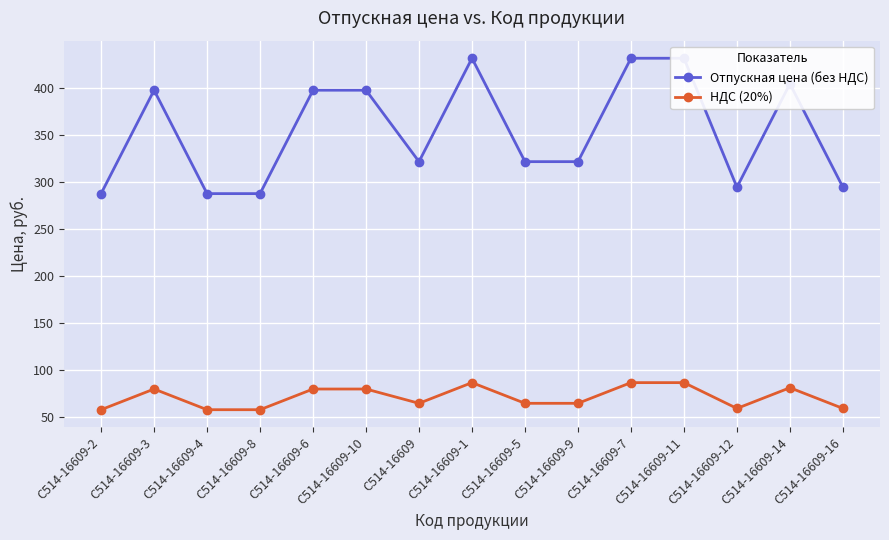

Reading right to left, what are all the values shown in this chart?

Отпускная цена (без НДС): 294.1	404.1	294.1	431.3	431.3	321.3	321.3	431.3	321.3	397.3	397.3	287.3	287.3	397.3	287.3
НДС (20%): 58.8	80.8	58.8	86.3	86.3	64.3	64.3	86.3	64.3	79.5	79.5	57.5	57.5	79.5	57.5